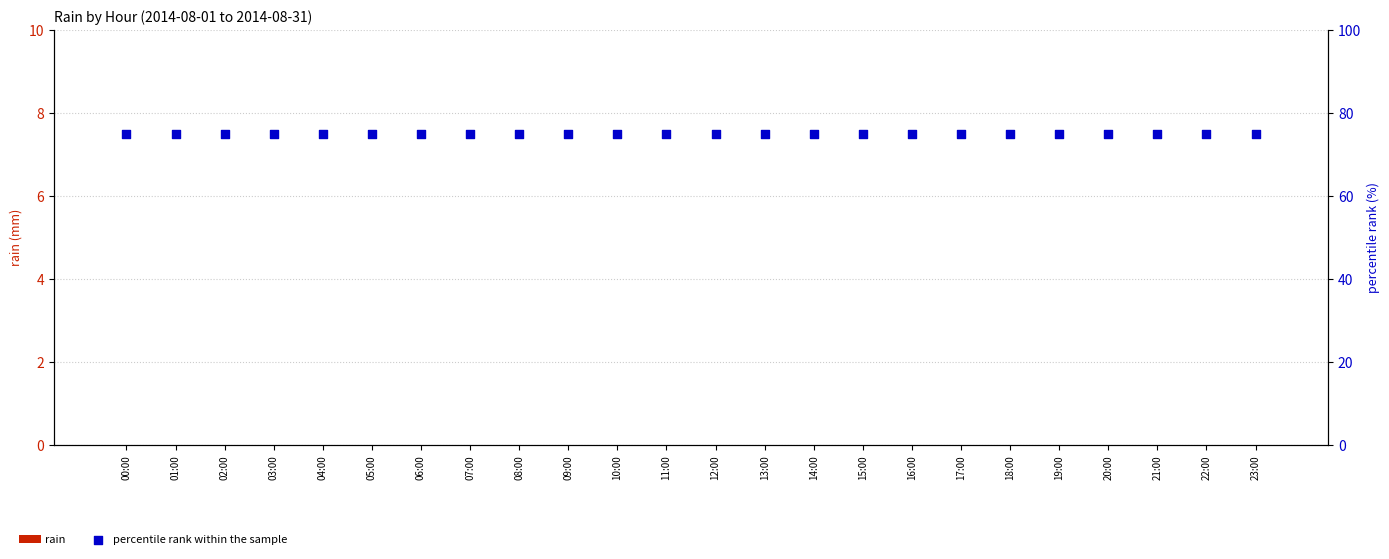

What are all the series names shown in the legend?

rain, percentile rank within the sample